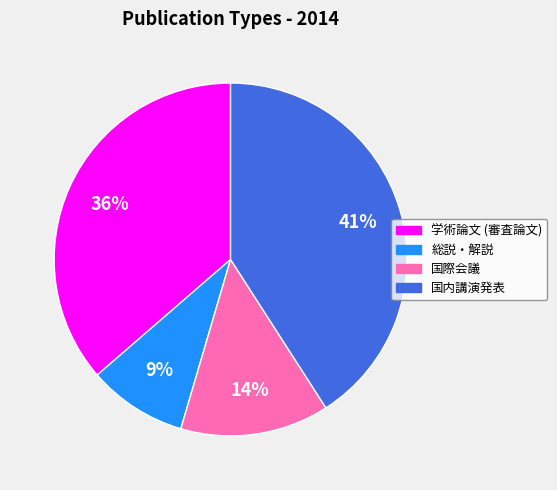

How many slices are in this pie chart?

4